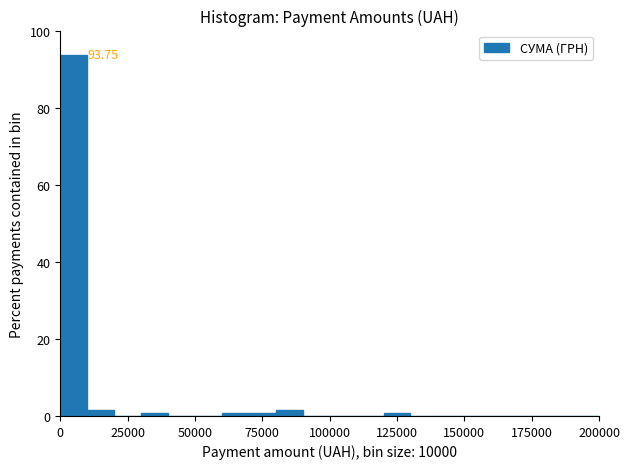

Around what value on the x-axis is the tallest bar? Give the approximate position of its centre, as read against the axis.

5000